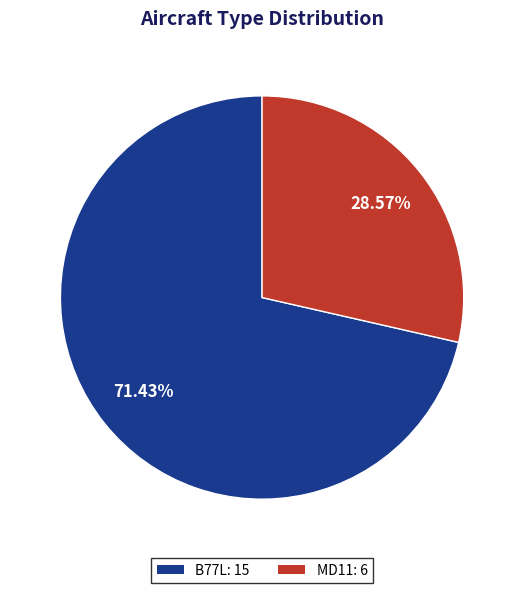

To the nearest percent, what is the difference between the largest and smallest slice percentages?

43%